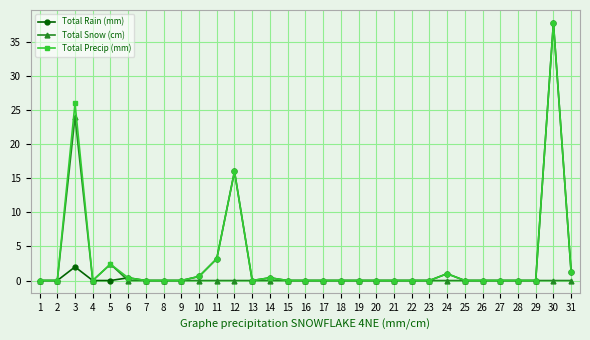

What are all the series names shown in the legend?

Total Rain (mm), Total Snow (cm), Total Precip (mm)